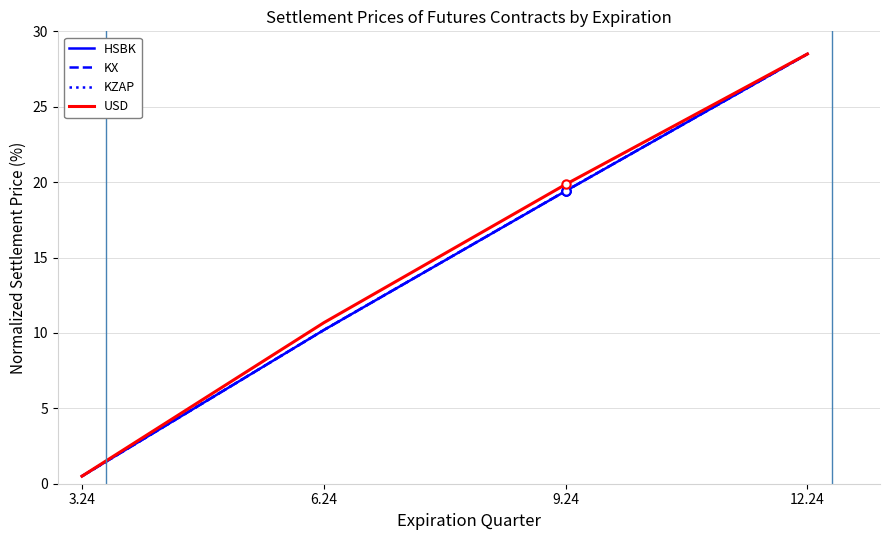

What is the smallest value displayed?

0.5